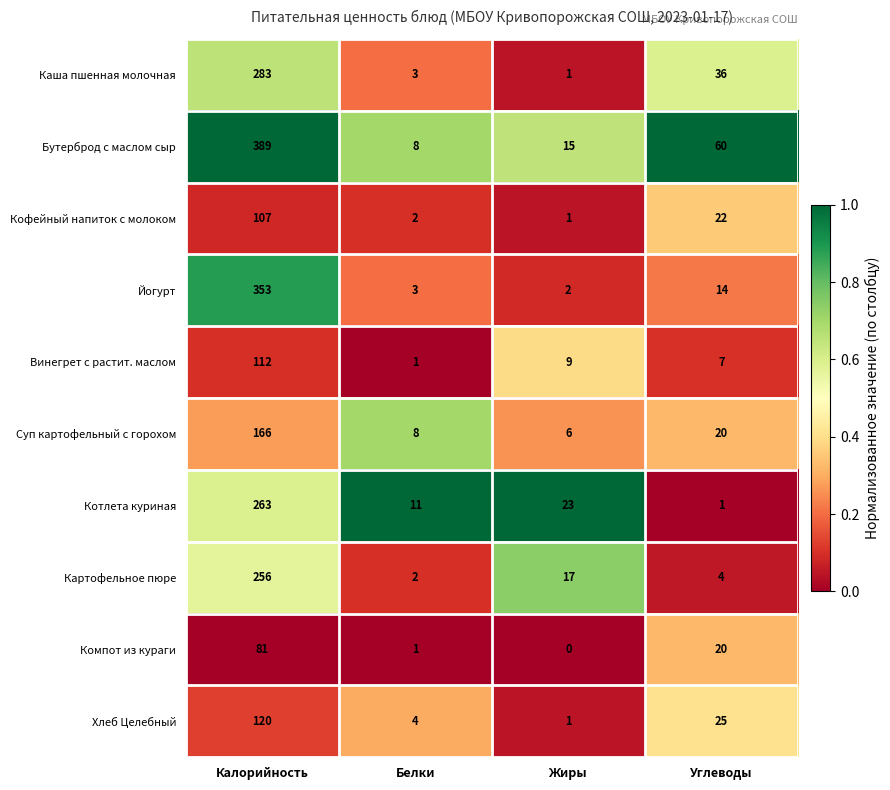

What is the maximum value shown in the chart?

389